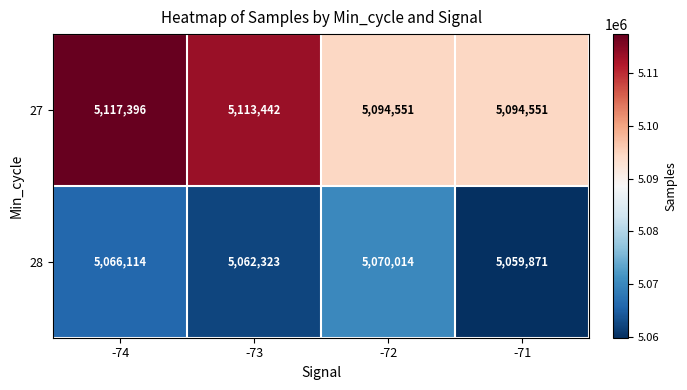

What is the difference between the highest and lowest values at -74?

51282